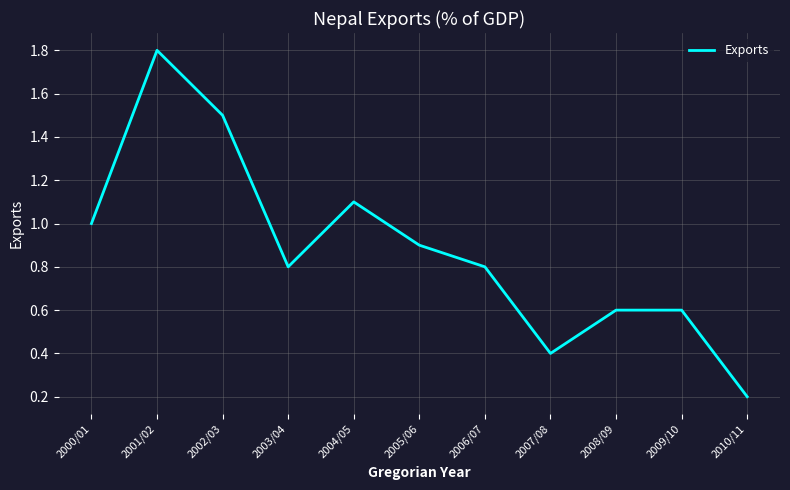

What is the sum of the values at 2008/09 and 2006/07?

1.4